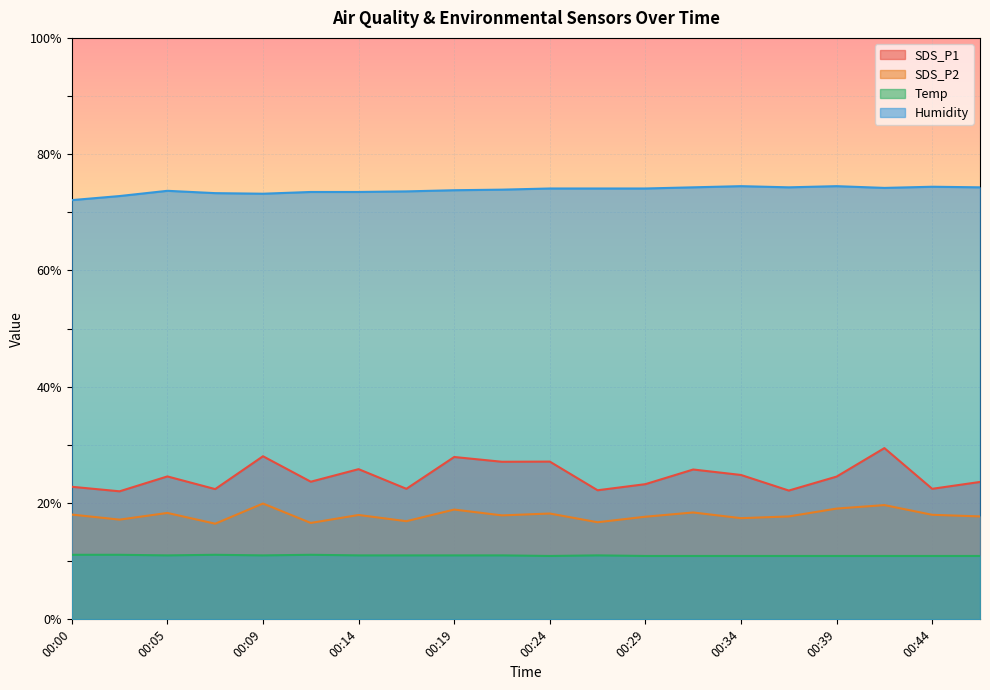

Which series has the largest total across all categories?

Humidity